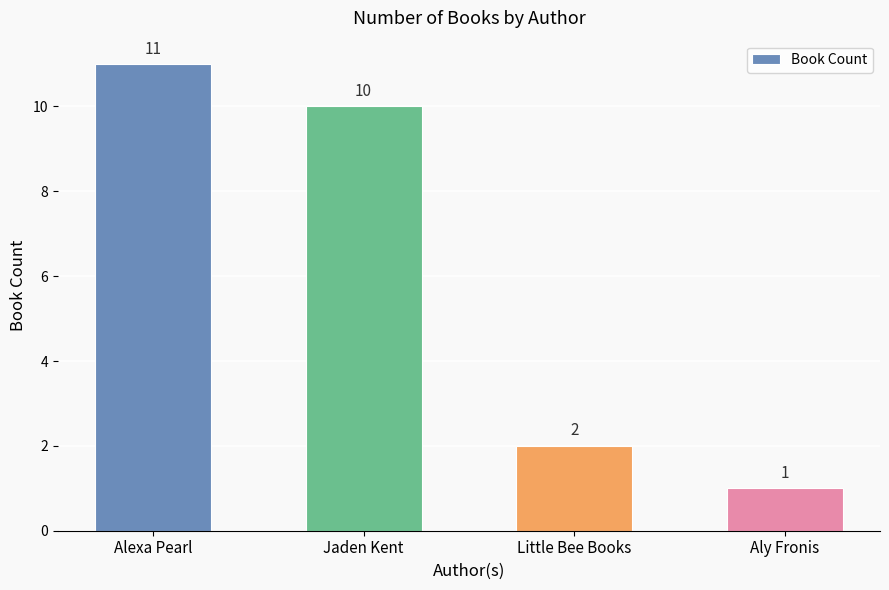

What is the difference between the maximum and minimum values?

10